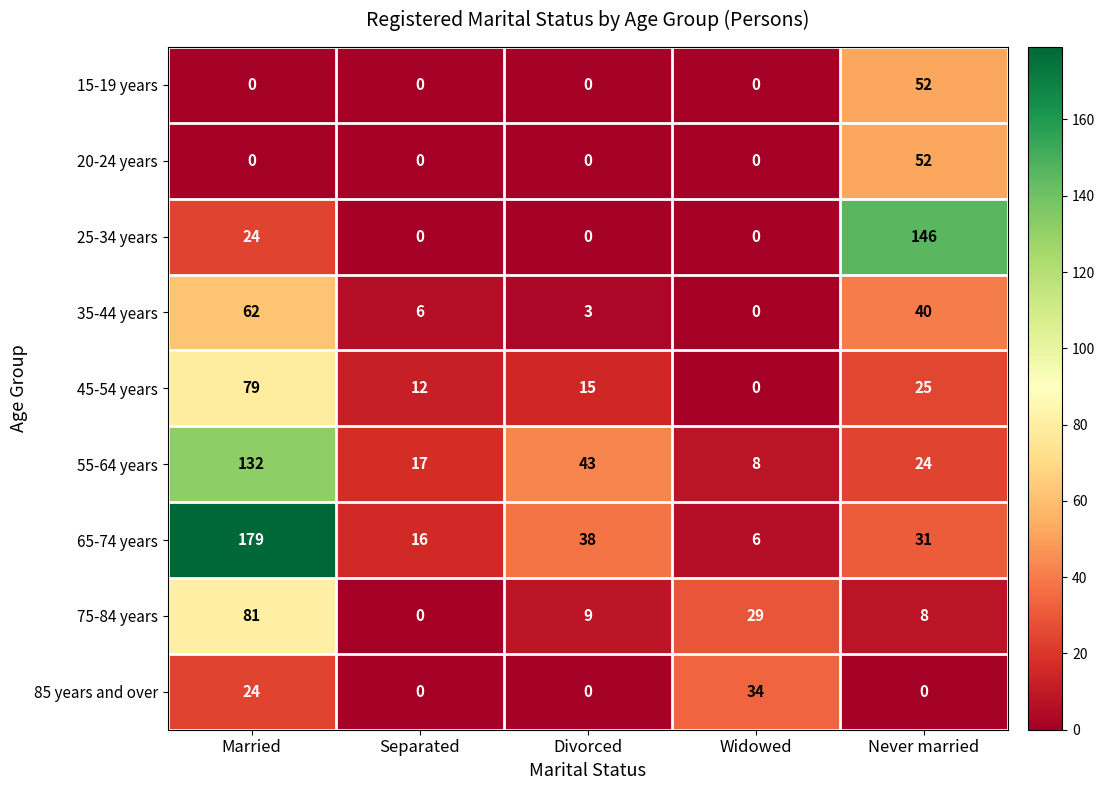

Which series changed the most between Married and Divorced?

65-74 years